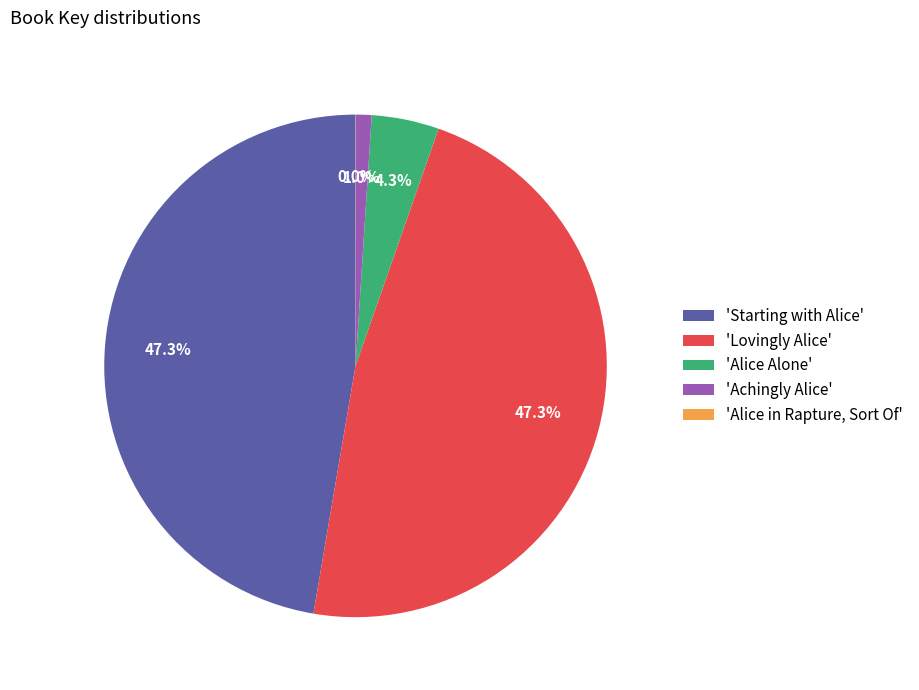

Which has a higher value, 'Alice Alone' or 'Lovingly Alice'?

'Lovingly Alice'